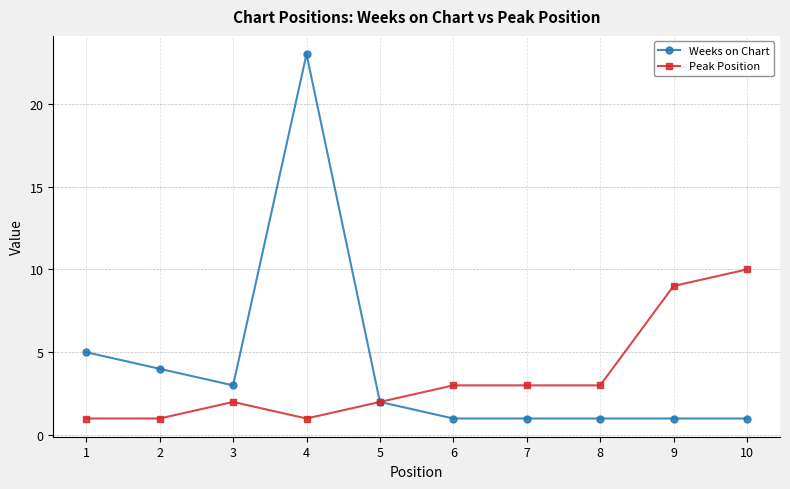

Count the Peak Position values in the range 1 to 3.

8